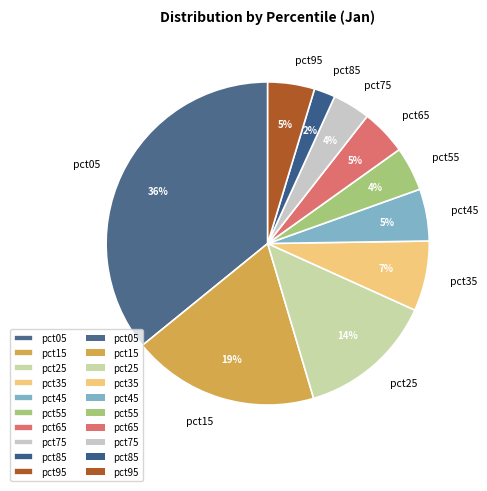

What is the ratio of the value at pct35 to the value at pct05?

0.2